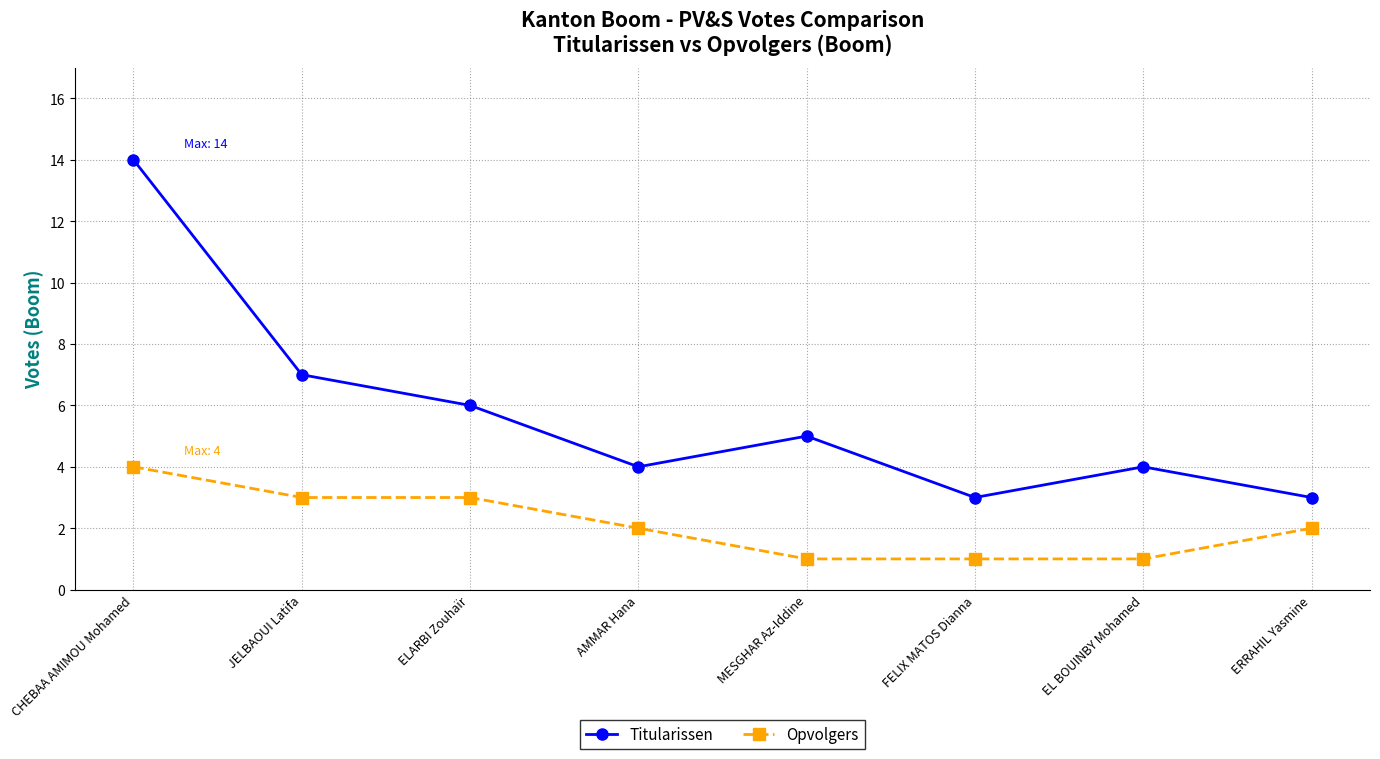

True or false: Opvolgers and Titularissen cross at least once.

False